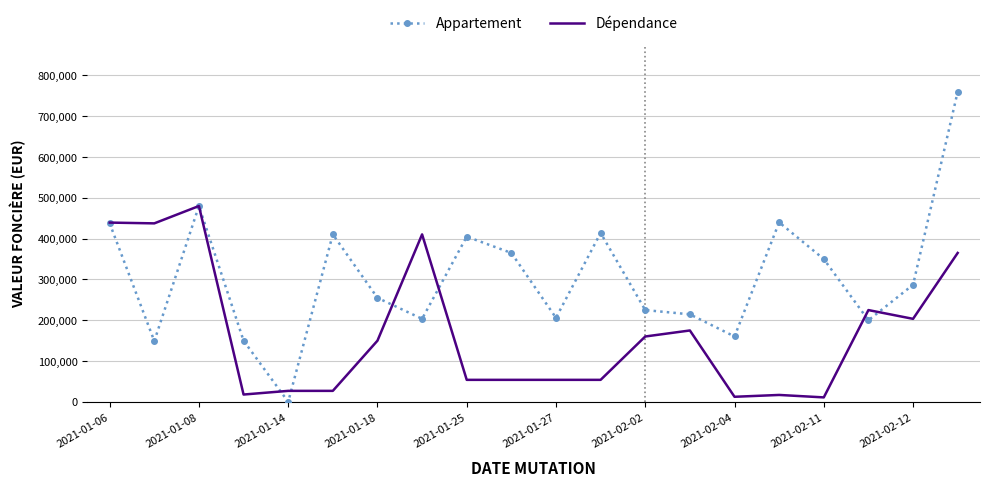

What is the maximum value for Appartement?

760000